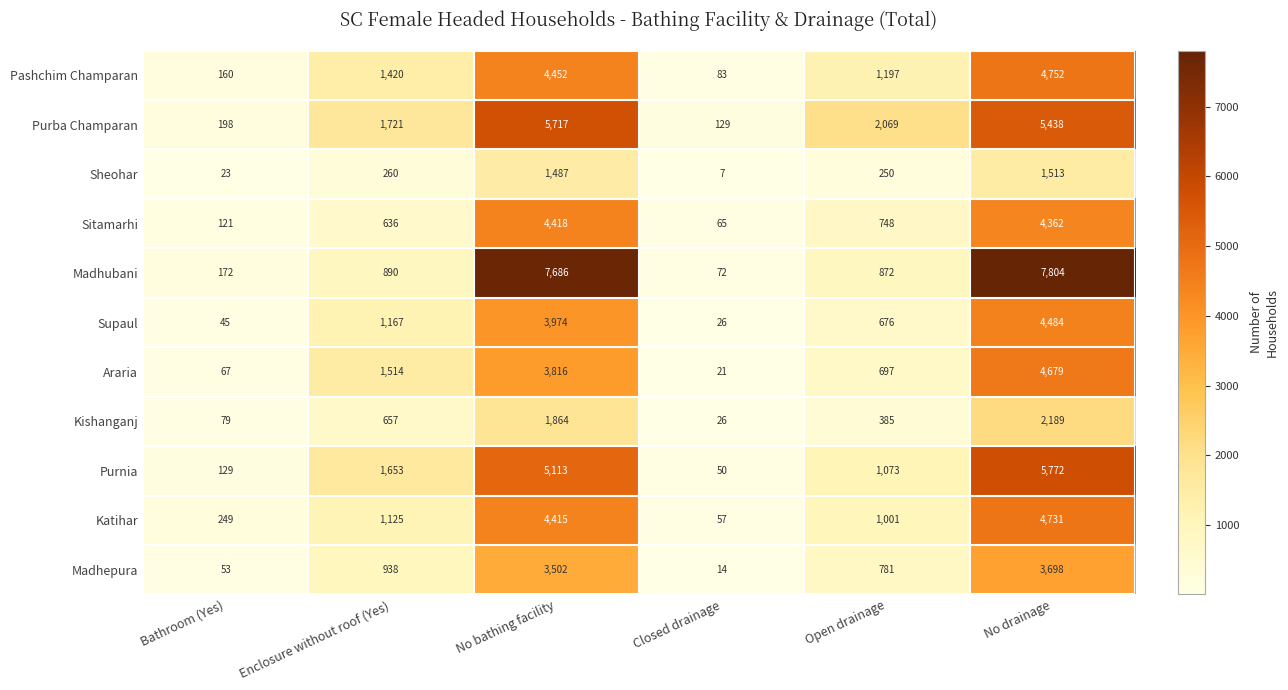

What is the sum of all Purnia values?

13790